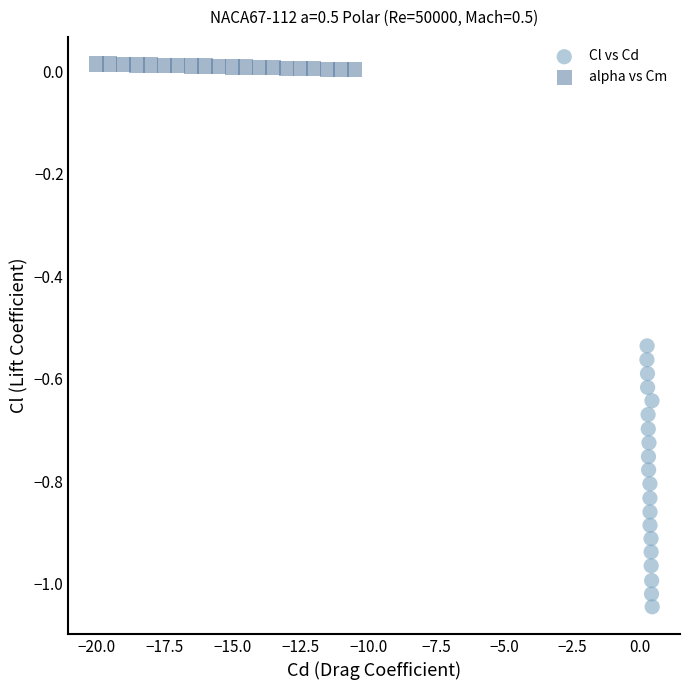

Which series reaches the maximum Y coordinate?

alpha vs Cm